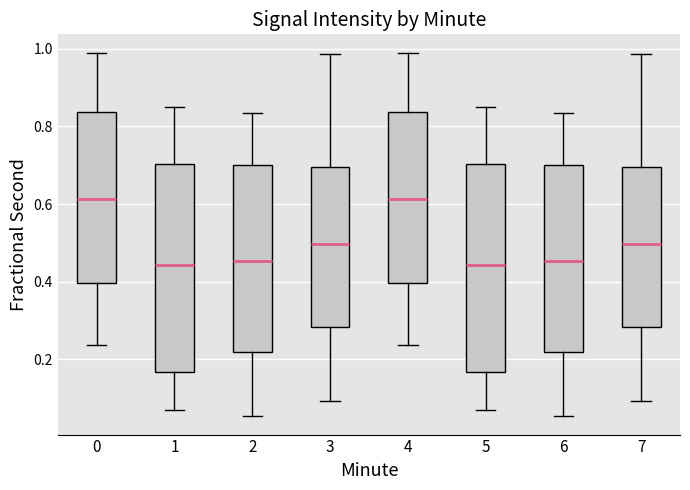

Where is the upper edge of the box at x = 2 on the y-axis? The values are not printed on the chart, so give them approximately, as read against the axis.

0.70